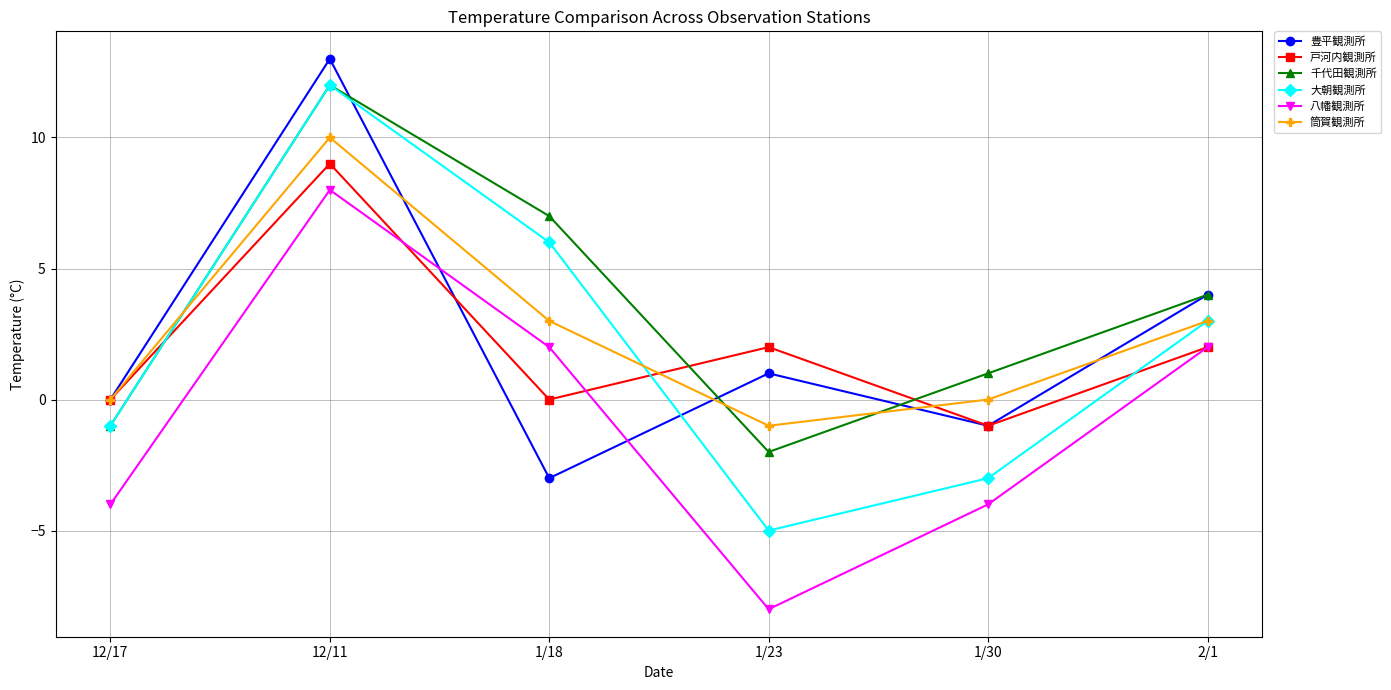

True or false: 千代田観測所 and 戸河内観測所 intersect in this chart.

True